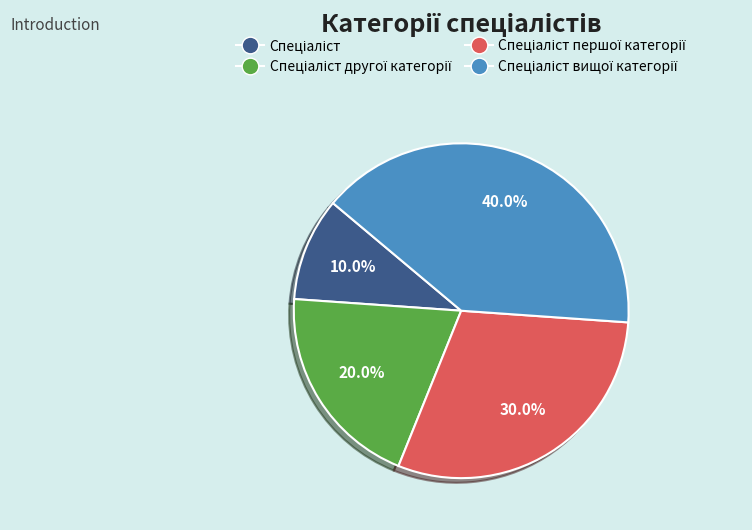

How many segments does this pie chart have?

4